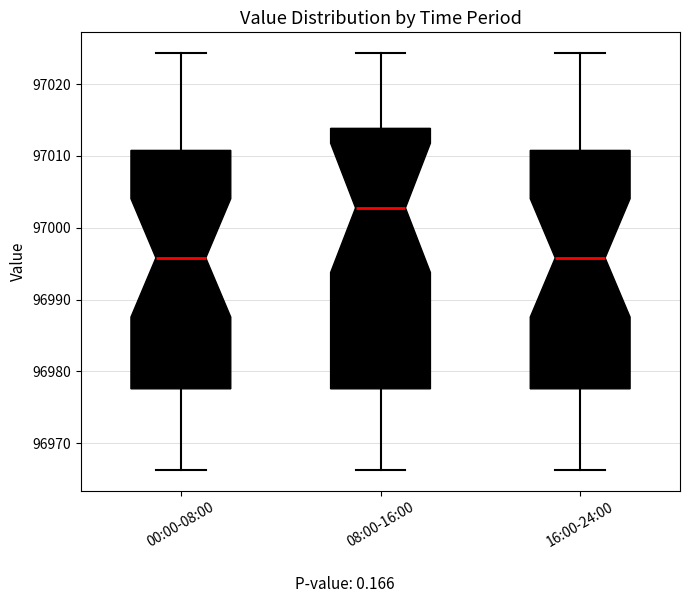

Reading left to right, transcribe this box plot: for each box, give where its median line is, the range the box spans, and where its two whiskers end, as read against the y-axis. The values are not printed on the chart, so give them approximately, as read against the axis.

00:00-08:00: median 96996, box 96978 to 97011, whiskers 96966 to 97024
08:00-16:00: median 97003, box 96978 to 97014, whiskers 96966 to 97024
16:00-24:00: median 96996, box 96978 to 97011, whiskers 96966 to 97024